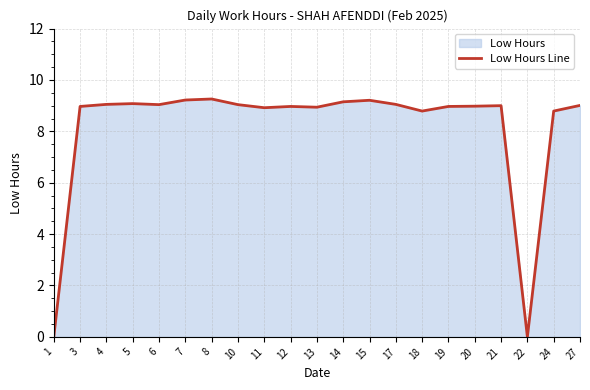

What is the difference between the maximum and second lowest values?

9.3